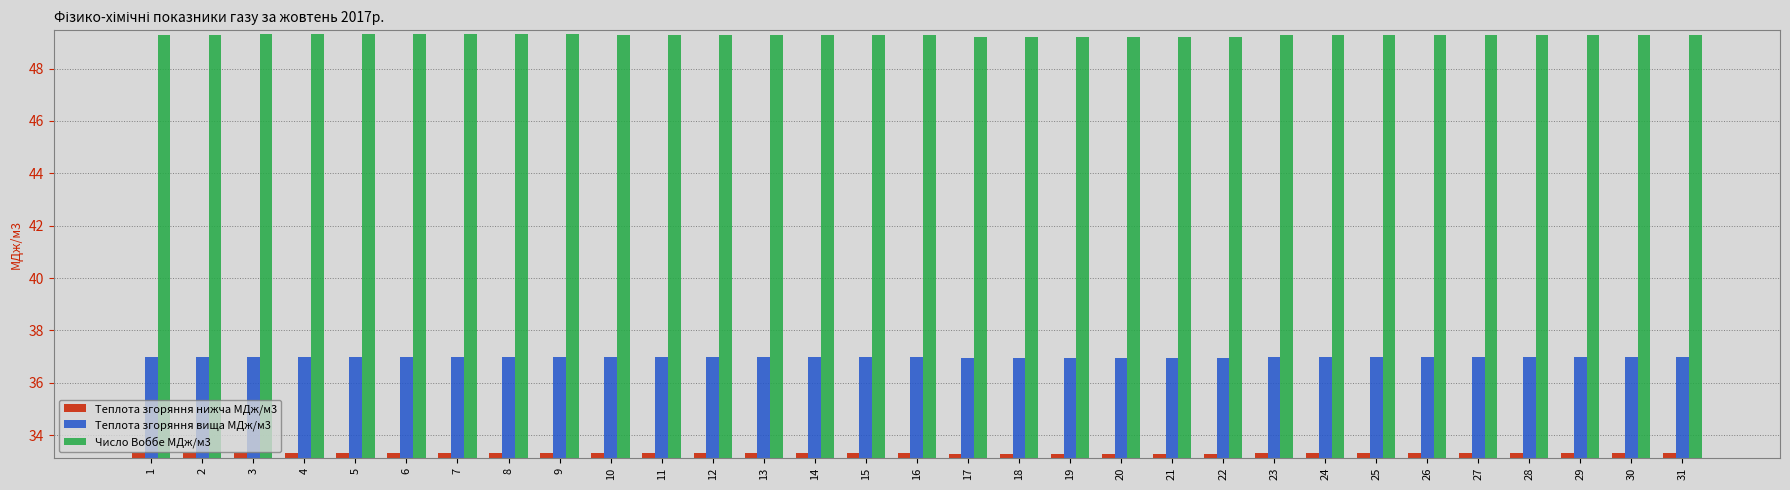

Is the value of Число Воббе МДж/м3 at 16 greater than the value of Теплота згоряння нижча МДж/м3 at 19?

Yes